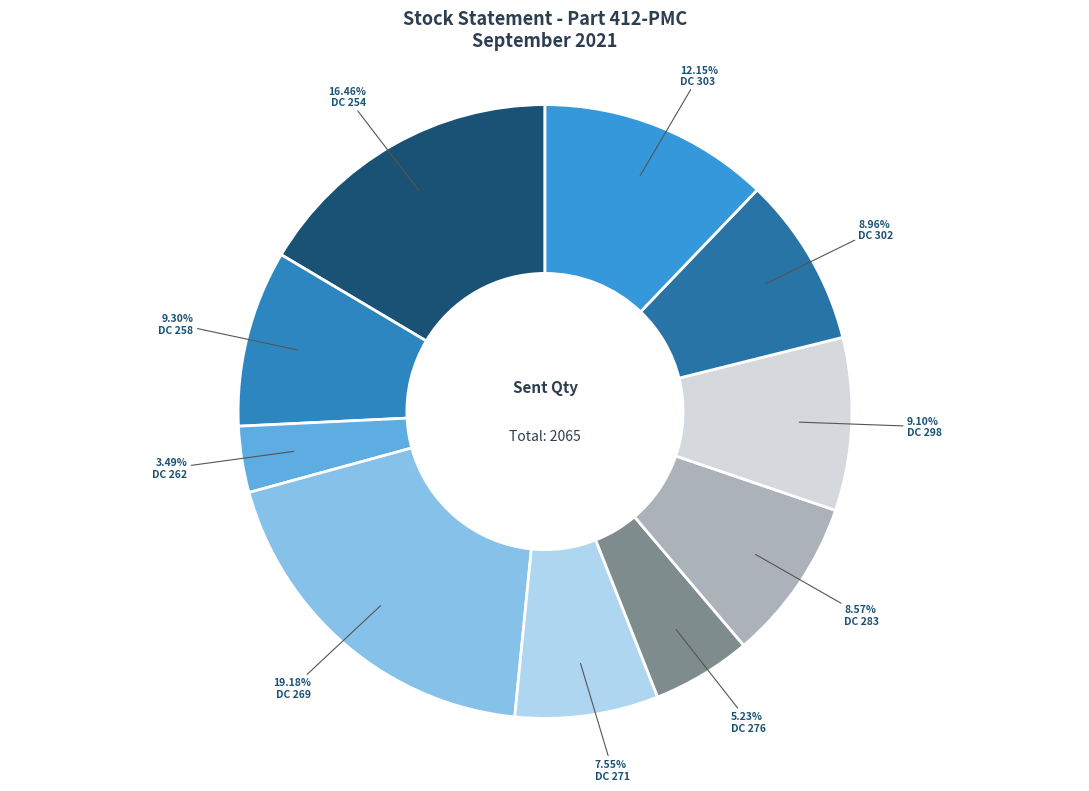

Rank the categories by value from highest to lowest.

DC 269, DC 254, DC 303, DC 258, DC 298, DC 302, DC 283, DC 271, DC 276, DC 262